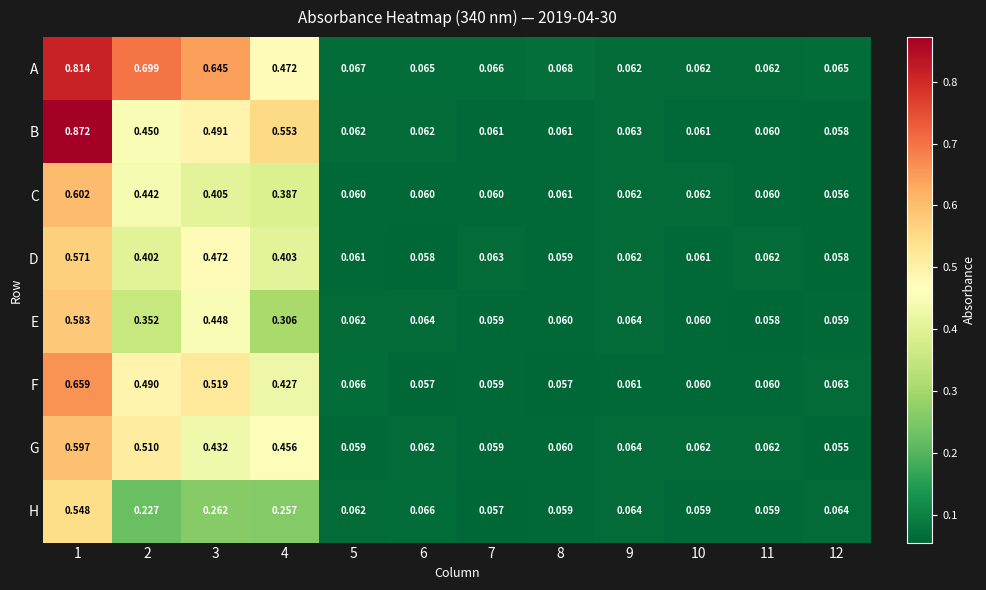

Which series has the largest total across all categories?

A